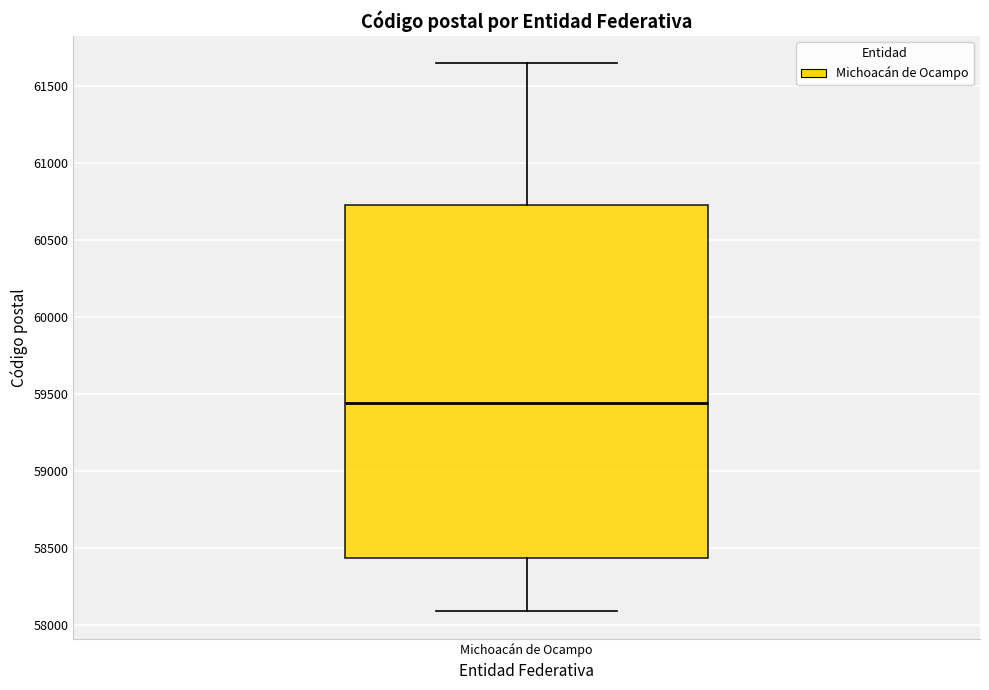

Read this box plot against the y-axis: the position of the median line, the range covered by the box, and the ends of both whiskers. The values are not printed on the chart, so give them approximately, as read against the axis.

median 59450, box 58450 to 60750, whiskers 58100 to 61650